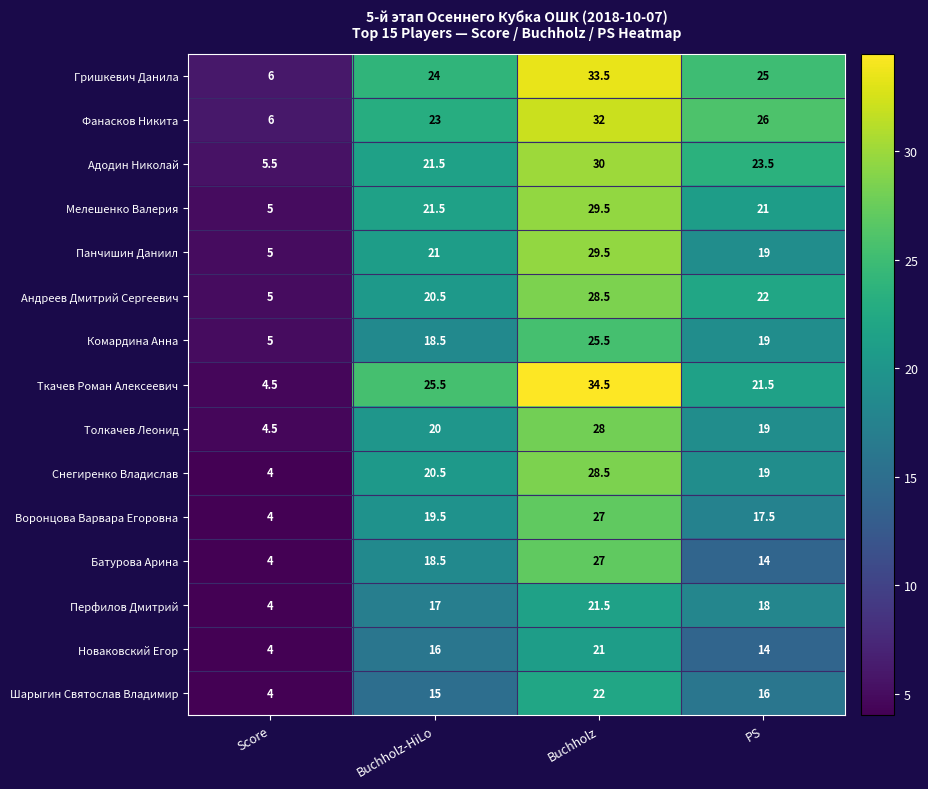

How many series are shown in this chart?

15